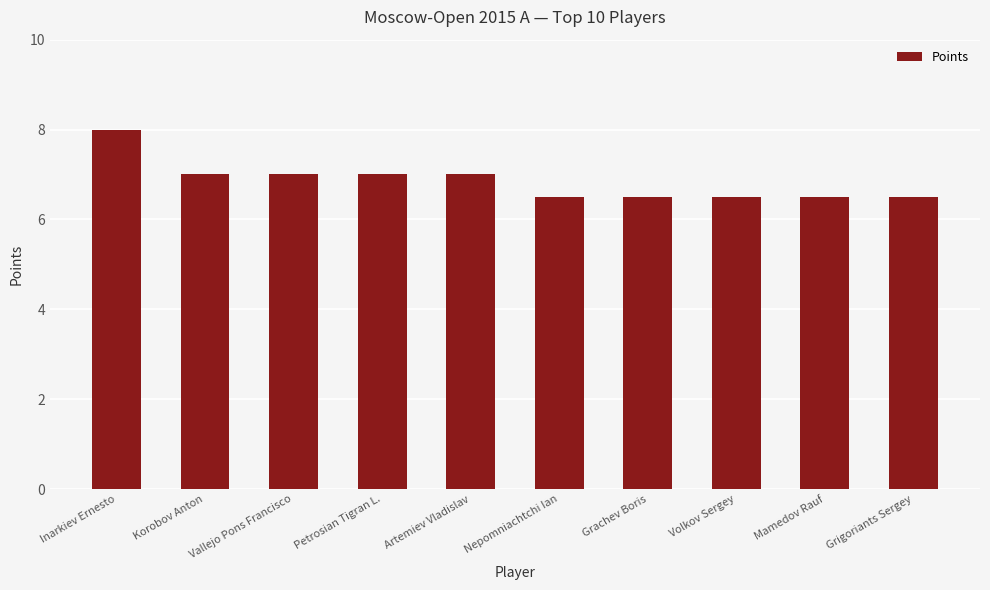

Count the number of data series in this chart.

1